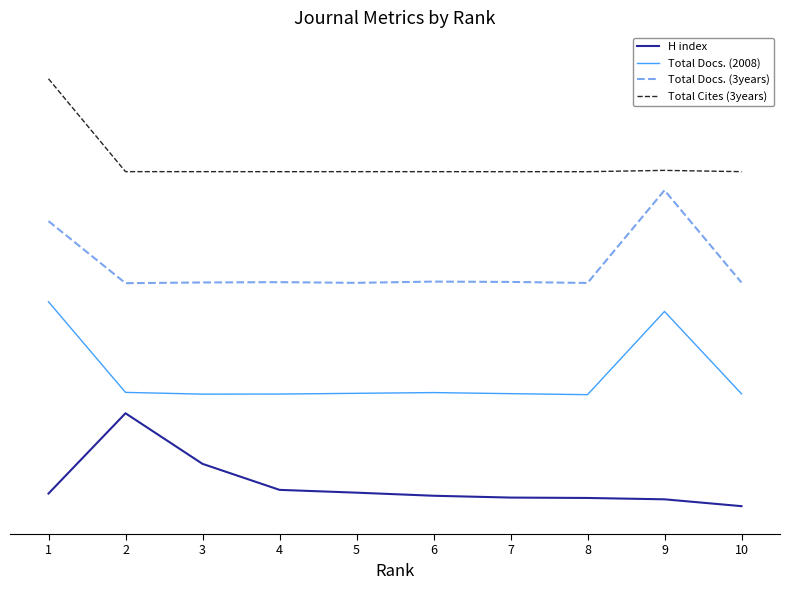

What is the highest value of the H index series?

1.0